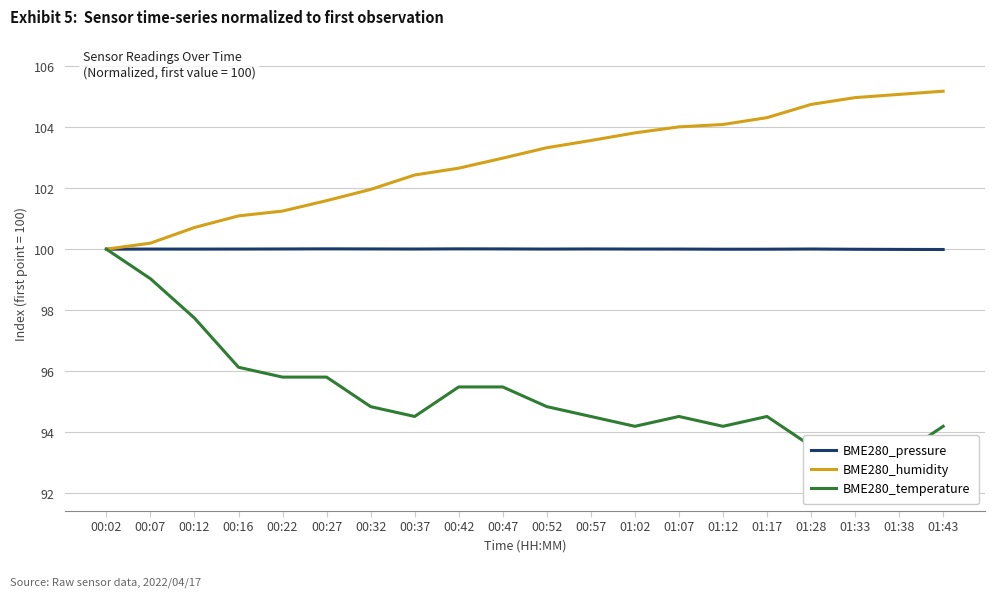

Reading left to right, what are all the values shown in this chart?

BME280_pressure: 00:02=100.0	00:07=100.0	00:12=100.0	00:16=100.0	00:22=100.0	00:27=100.0	00:32=100.0	00:37=100.0	00:42=100.0	00:47=100.0	00:52=100.0	00:57=100.0	01:02=100.0	01:07=100.0	01:12=100.0	01:17=100.0	01:28=100.0	01:33=100.0	01:38=100.0	01:43=100.0
BME280_humidity: 00:02=100.0	00:07=100.2	00:12=100.7	00:16=101.1	00:22=101.2	00:27=101.6	00:32=102.0	00:37=102.4	00:42=102.7	00:47=103.0	00:52=103.3	00:57=103.6	01:02=103.8	01:07=104.0	01:12=104.1	01:17=104.3	01:28=104.7	01:33=105.0	01:38=105.1	01:43=105.2
BME280_temperature: 00:02=100.0	00:07=99.0	00:12=97.7	00:16=96.1	00:22=95.8	00:27=95.8	00:32=94.8	00:37=94.5	00:42=95.5	00:47=95.5	00:52=94.8	00:57=94.5	01:02=94.2	01:07=94.5	01:12=94.2	01:17=94.5	01:28=93.5	01:33=93.5	01:38=93.2	01:43=94.2